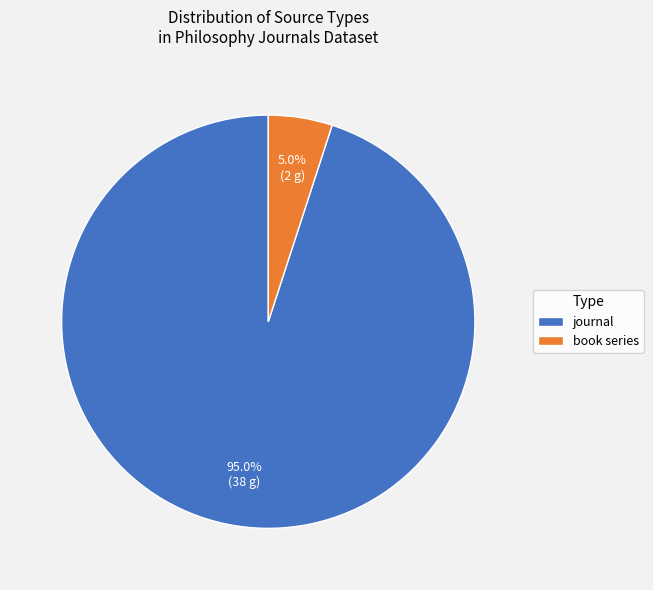

Which category has the biggest portion of the pie?

journal